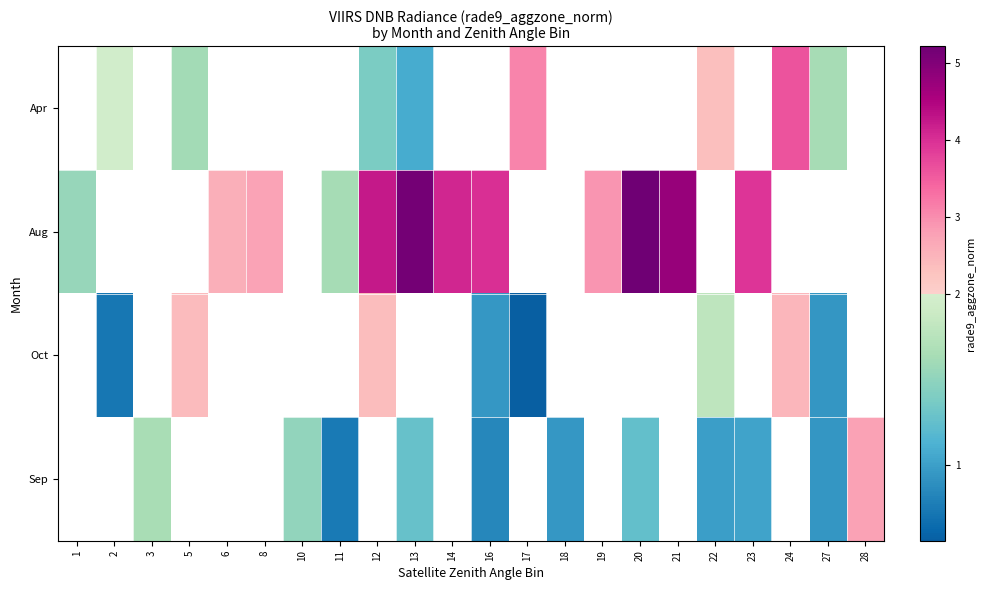

The value of row_1 at 14 is 4.1. True or false?

True